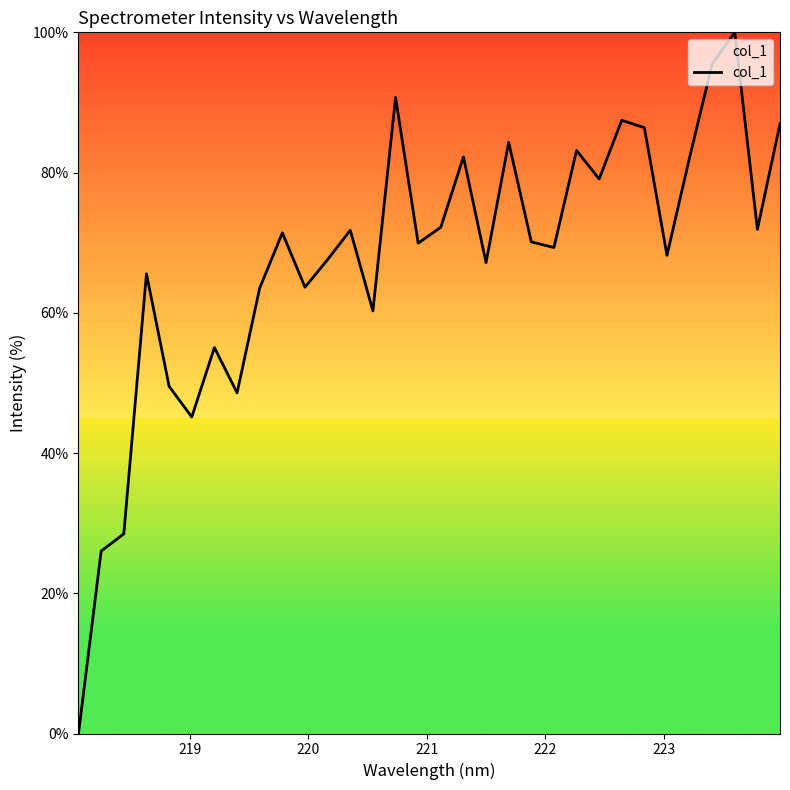

What is the maximum value shown in the chart?

100.0